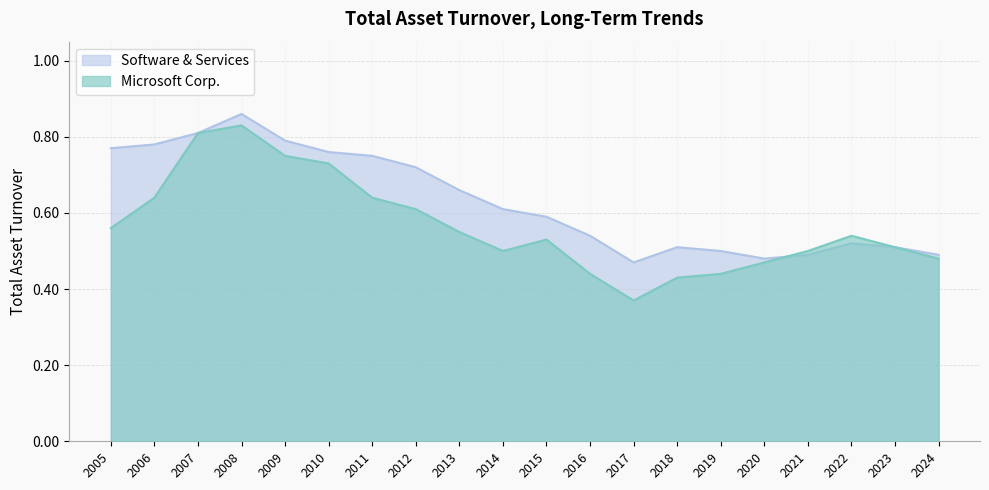

At 2014, list the series in order from smallest to largest.

Microsoft Corp., Software & Services